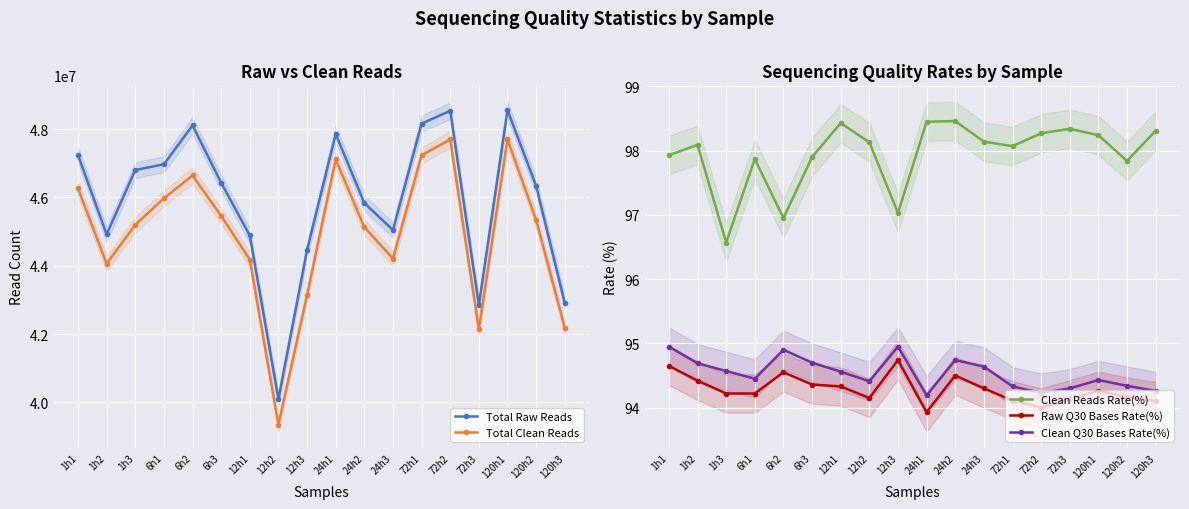

What is the label of the 11th point from the right?

12h2